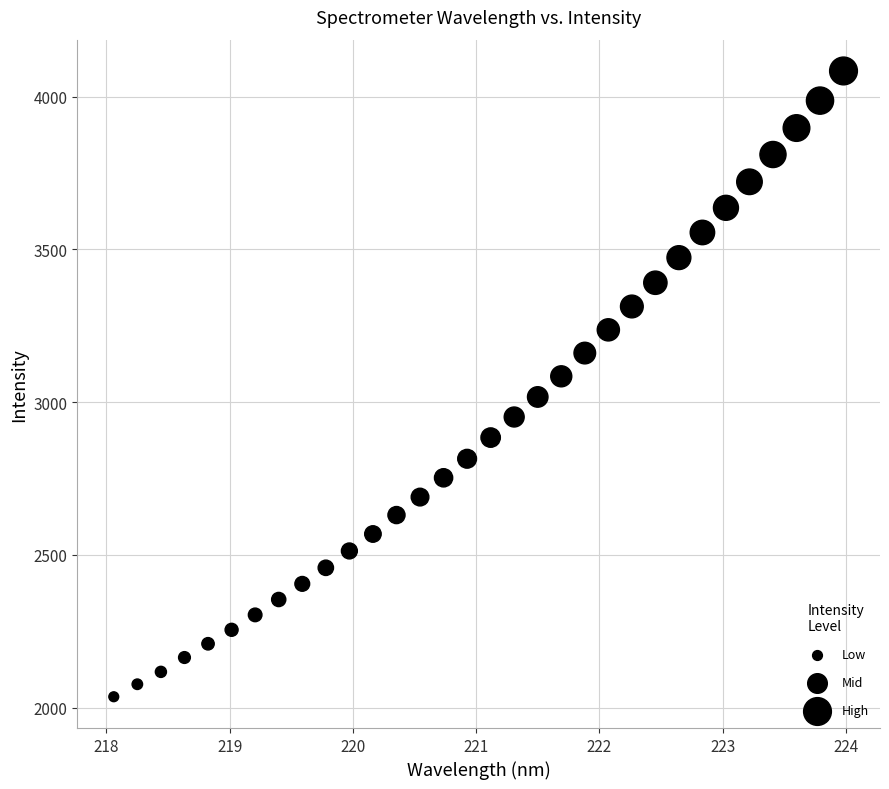

What is the range of Y values (max minus min)?

2048.0